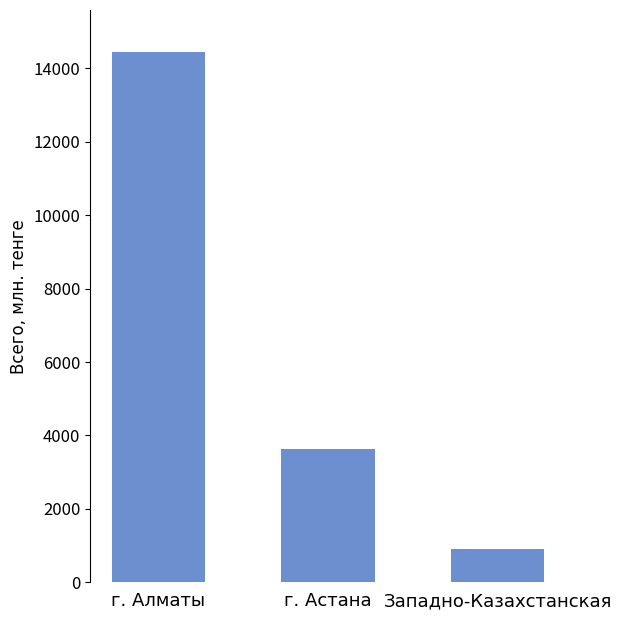

What is the greatest value displayed?

14437.3